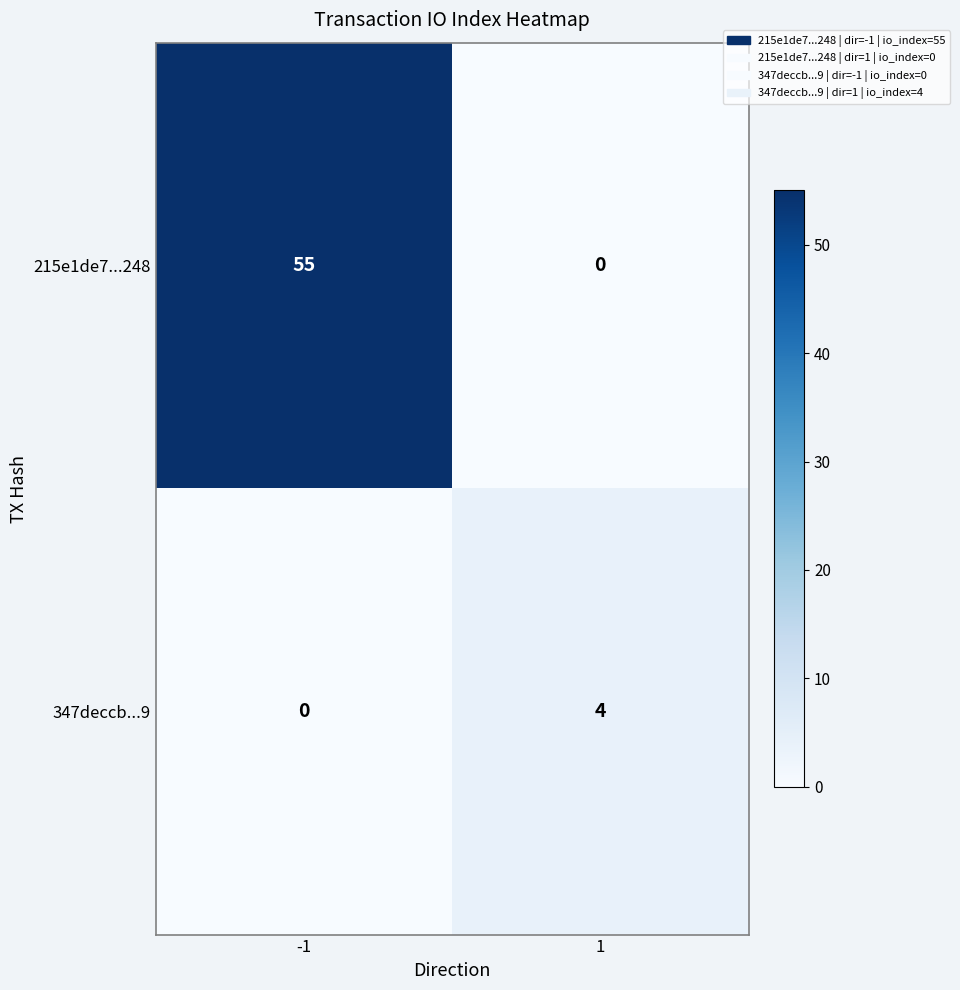

What is the greatest value displayed?

55